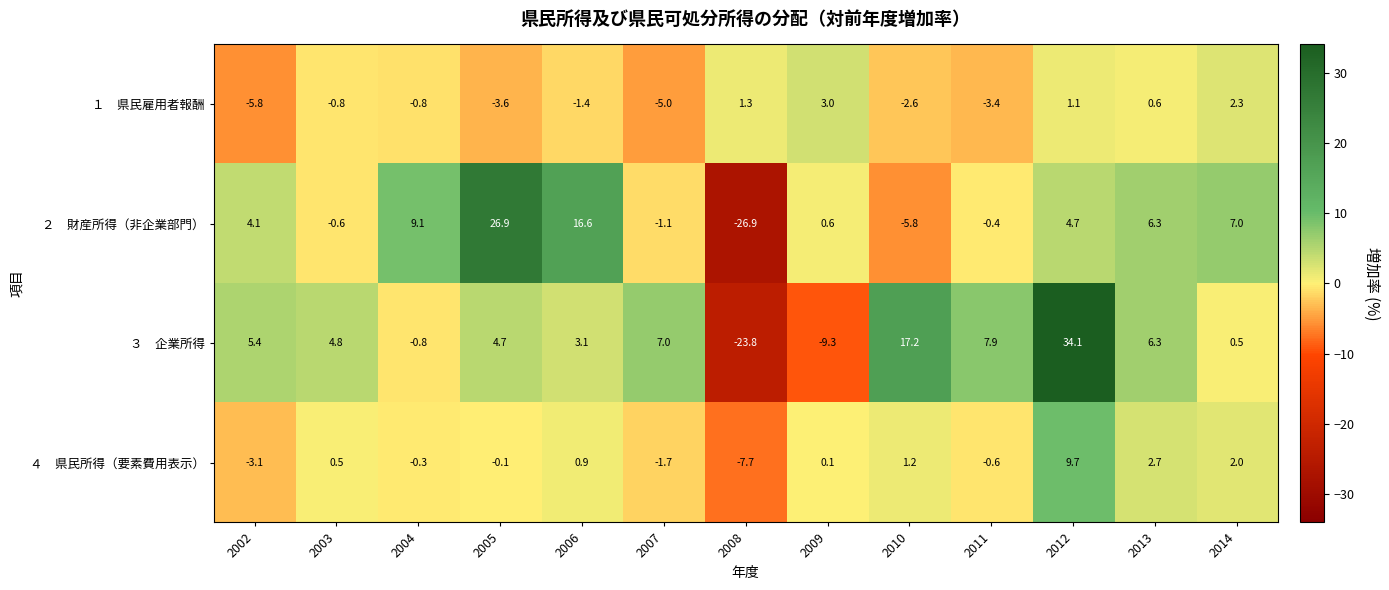

At how many categories does at least one series exceed 4?

11